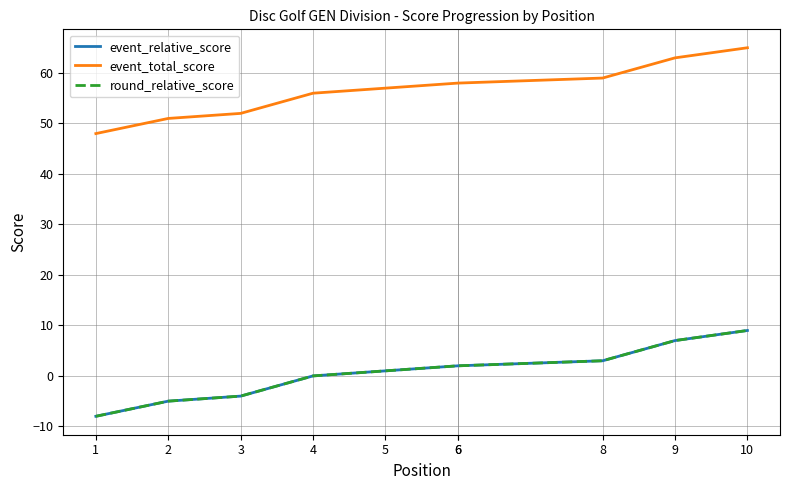

How many data points in round_relative_score are less than 2?

5